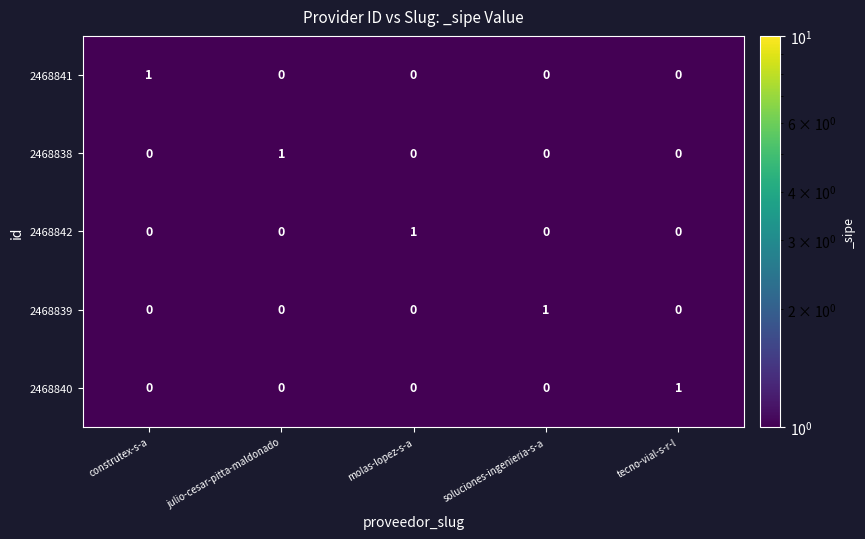

The 2468842 series shows 0 at julio-cesar-pitta-maldonado. True or false?

True